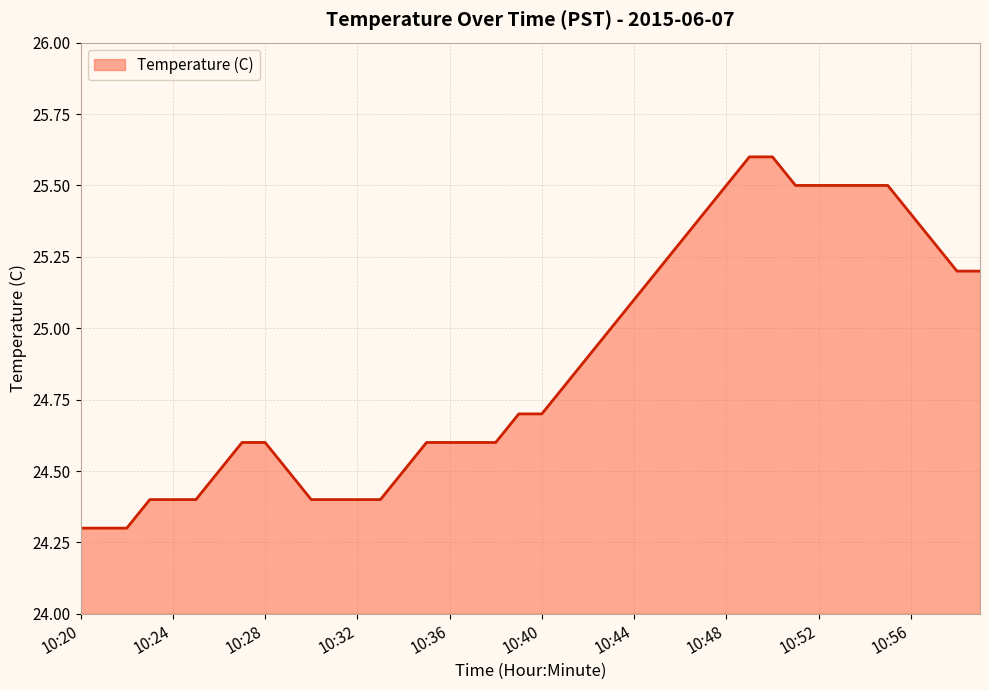

What is the difference between the maximum and minimum values?

1.3